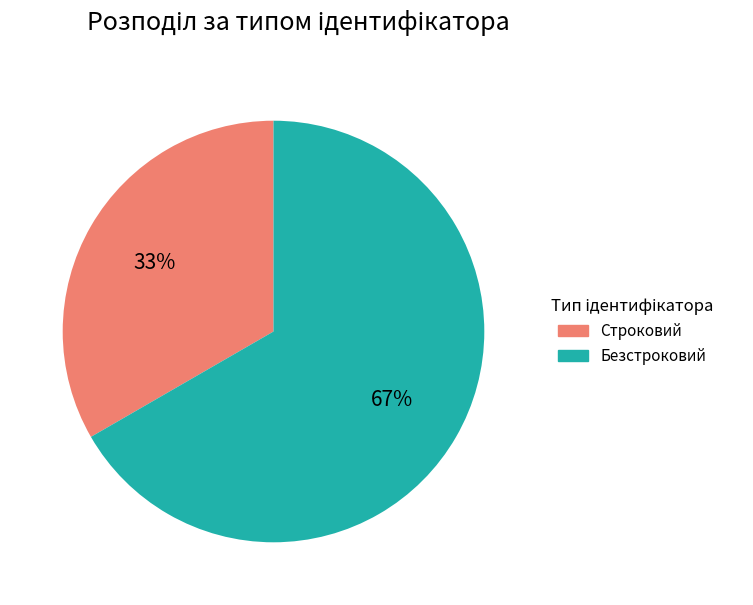

Which category accounts for the majority?

Безстроковий